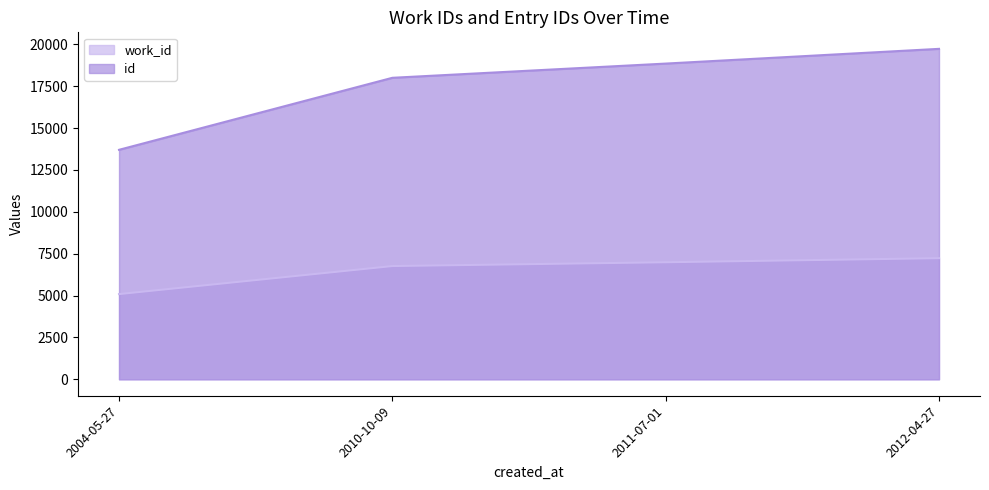

Between 2004-05-27 and 2010-10-09, which series saw the biggest shift?

id